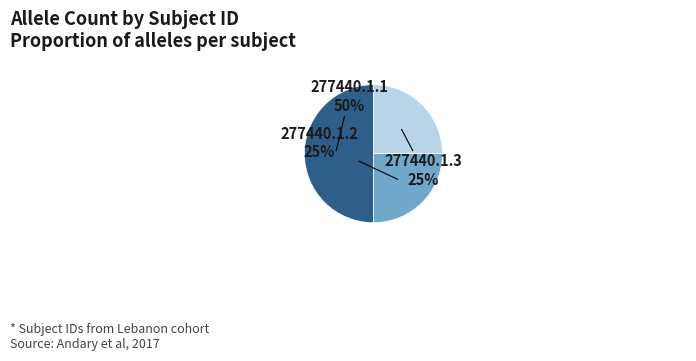

Is it true that 277440.1.2 is 25% of the pie?

True